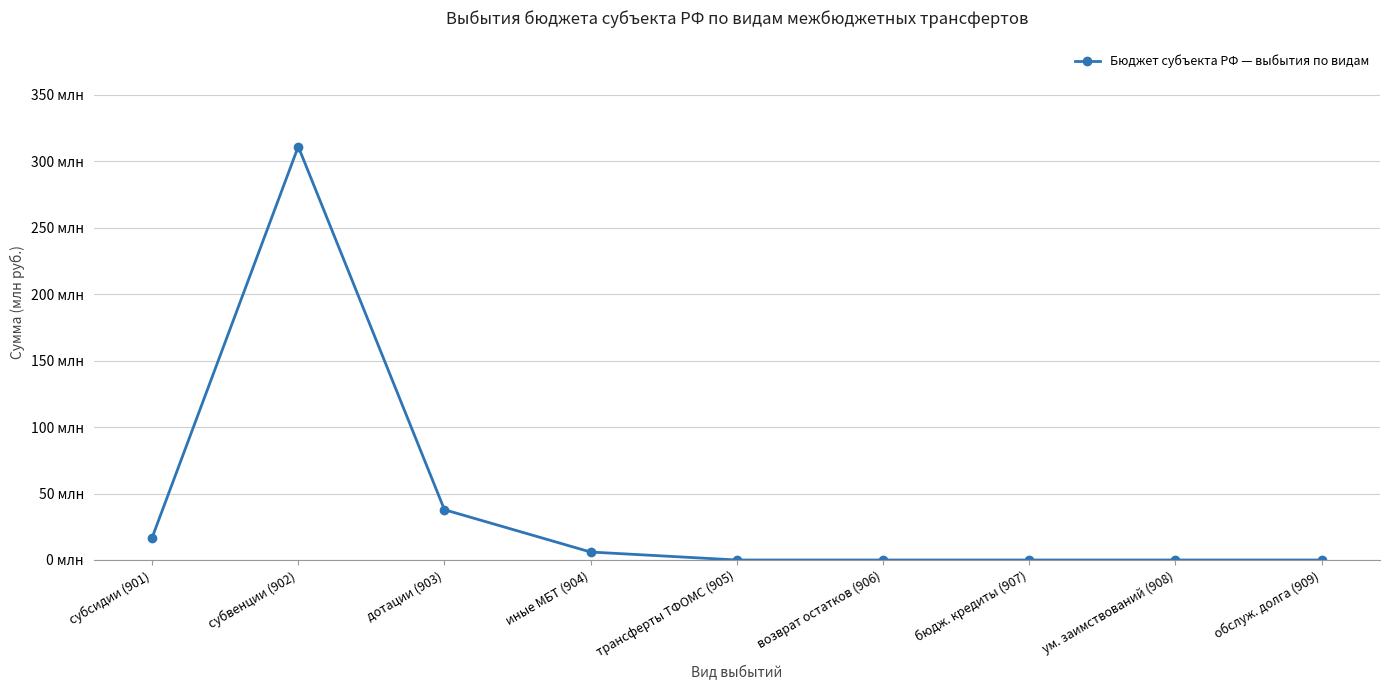

Read the value at иные МБТ (904).

6000000.0